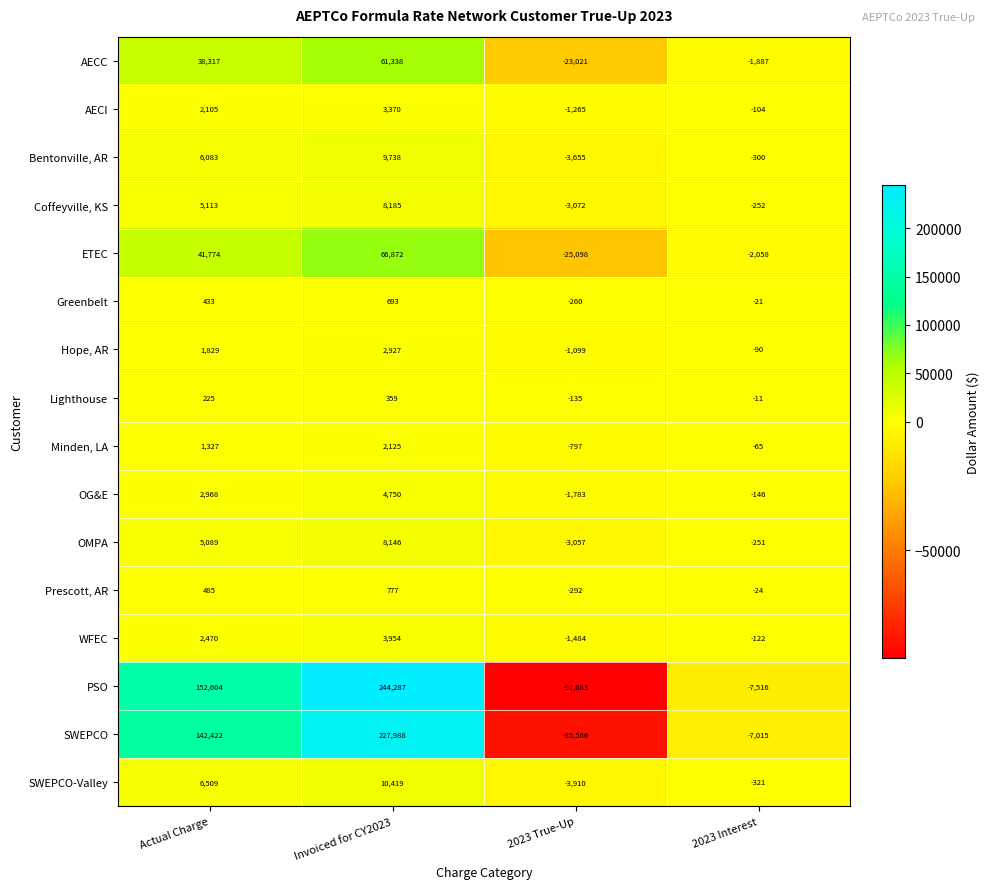

Count the number of categories in the chart.

4